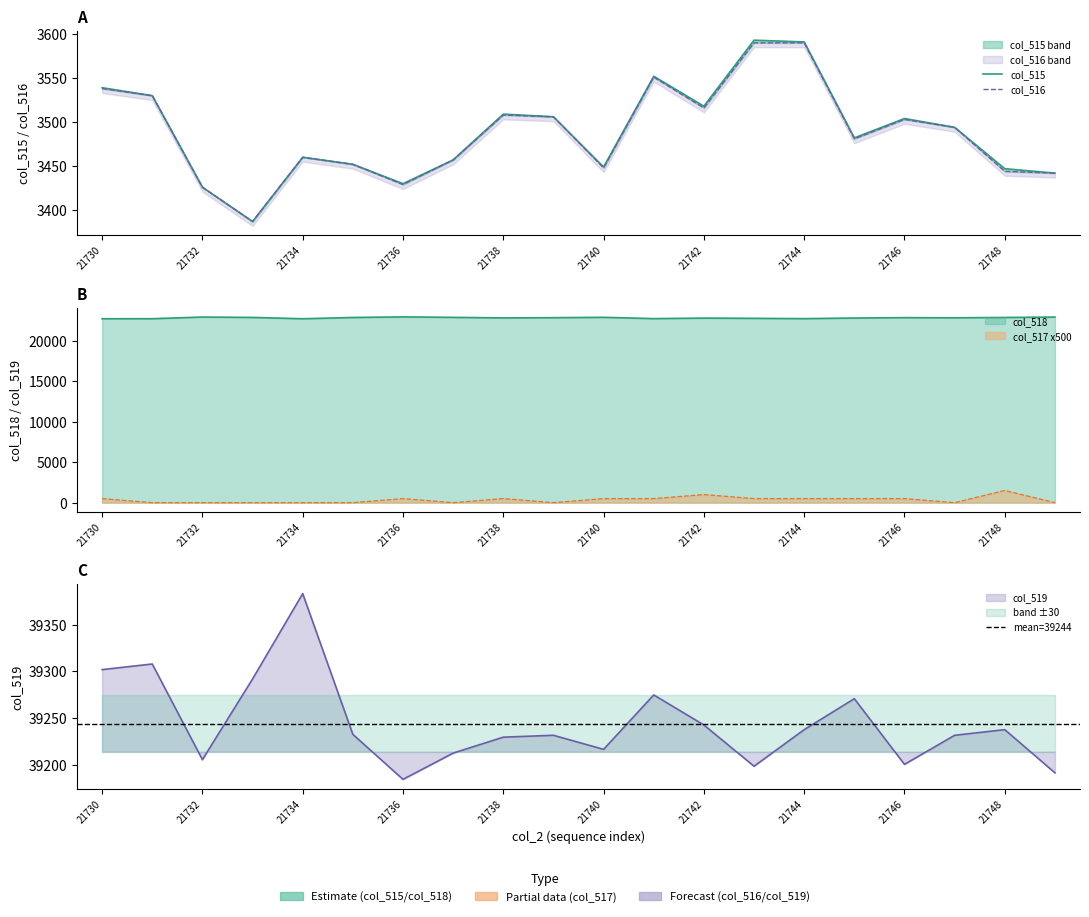

List the series in order of their peak value, lowest first.

col_517, col_516, col_515, col_518, col_519